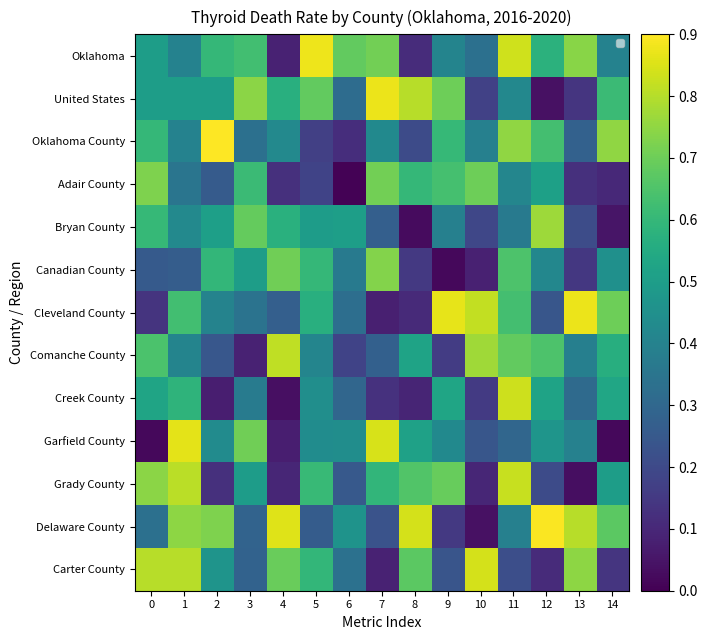

What is the difference between the highest and lowest values at 12?

0.9